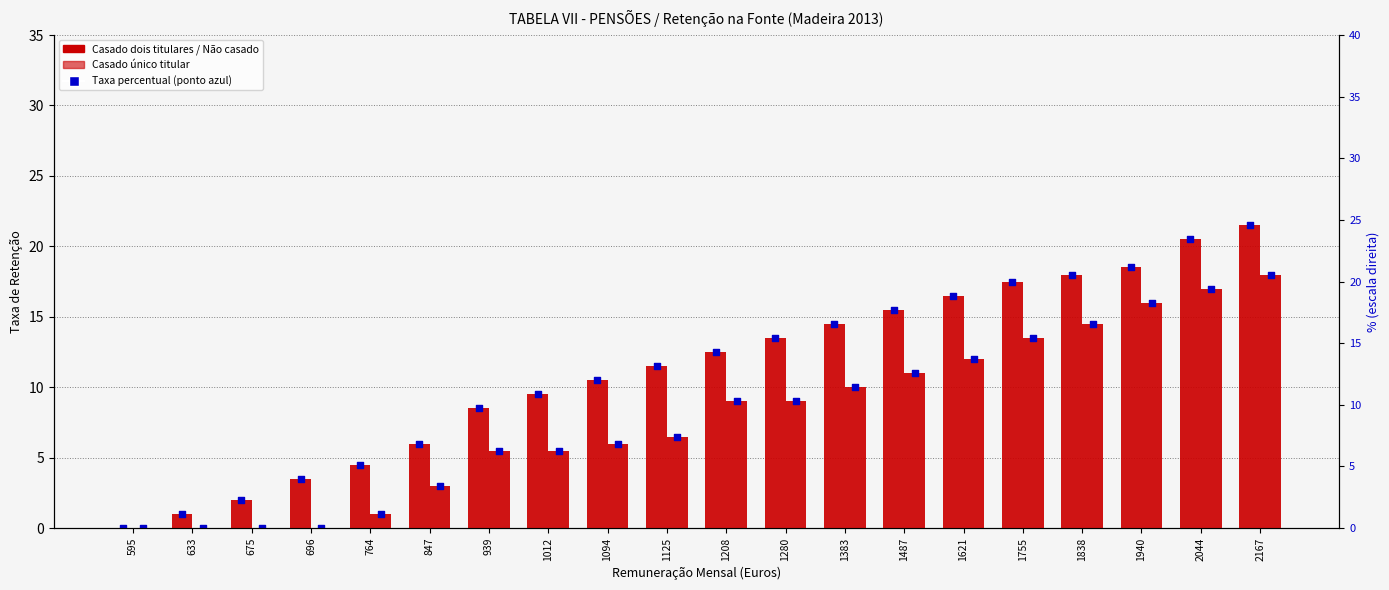

What is the total value across all series at 1012?

15.0